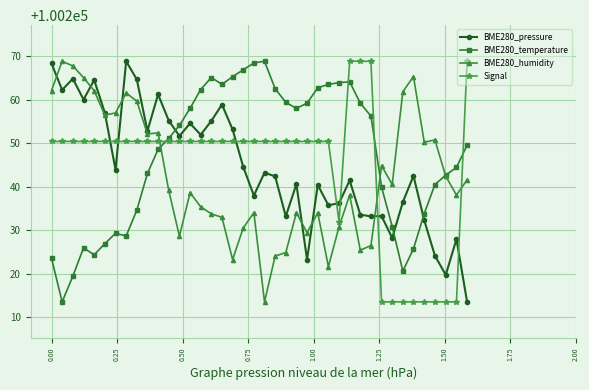

What is the highest value of the BME280_humidity series?

100268.8